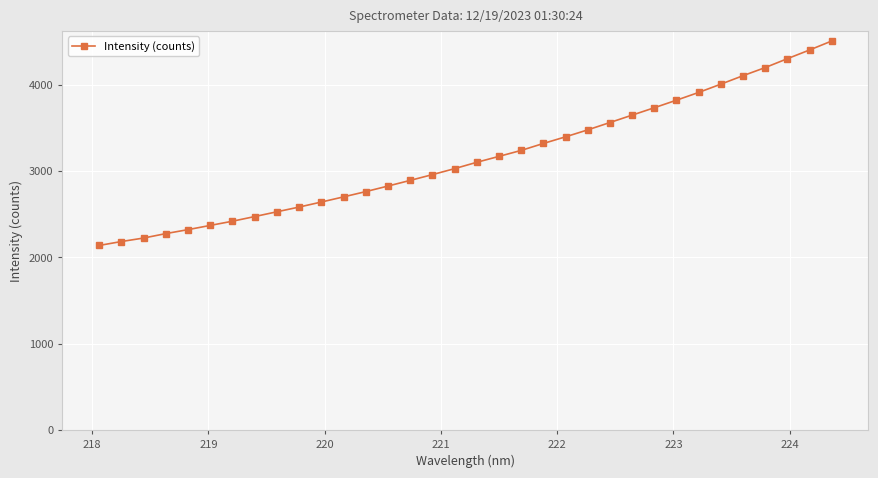

What is the smallest value displayed?

2137.6